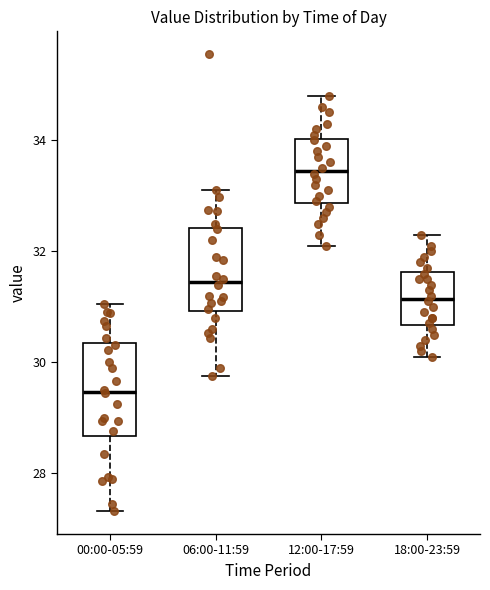

Where does the median line of the box for 06:00-11:59 sit on the y-axis? The values are not printed on the chart, so give them approximately, as read against the axis.

31.4